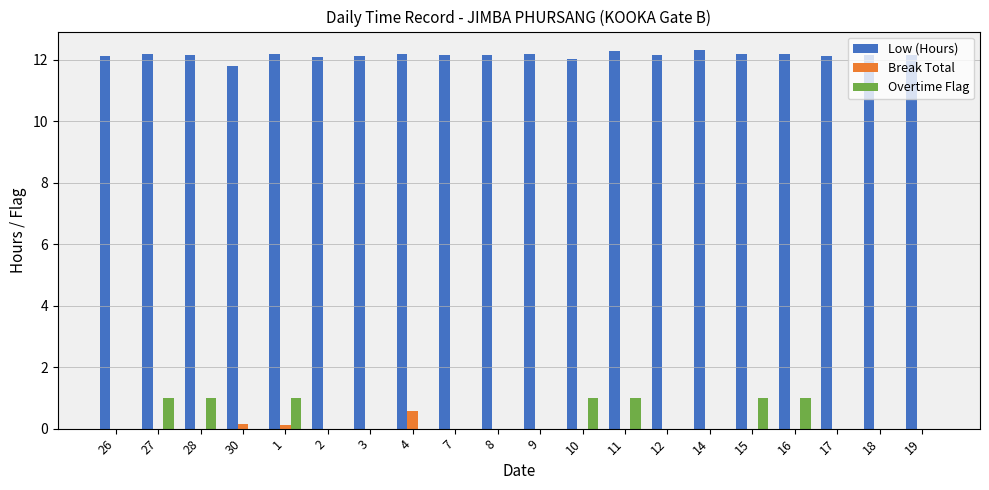

What is the maximum value shown in the chart?

12.3